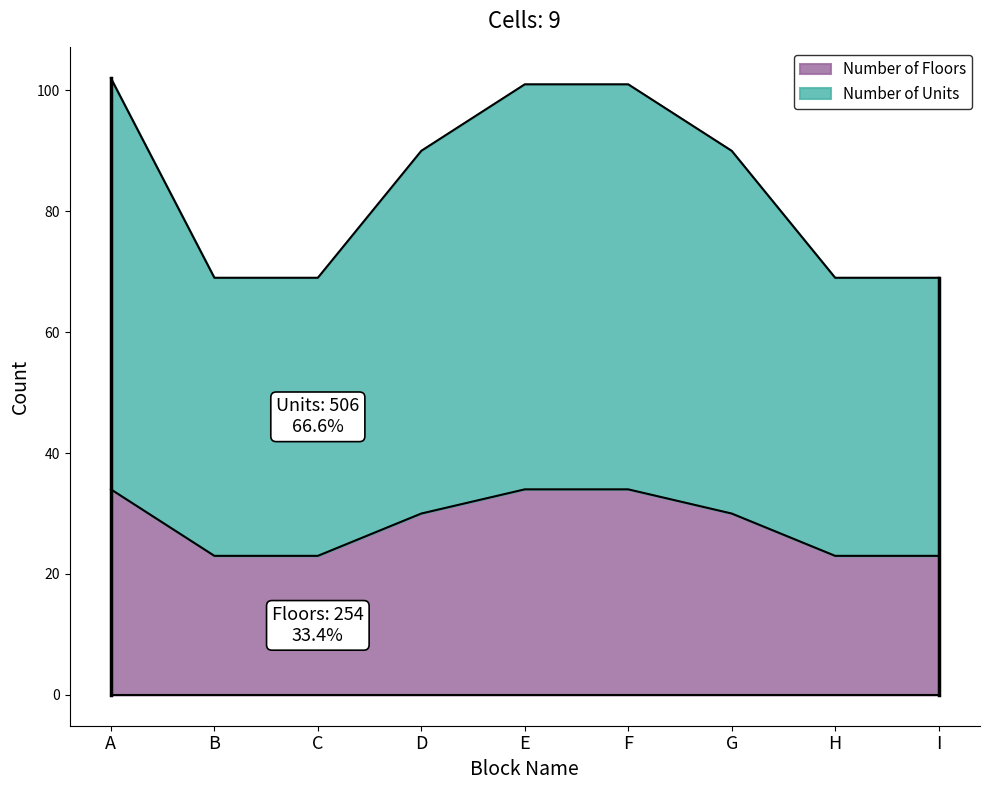

At which label does Number of Floors first exceed 30?

A